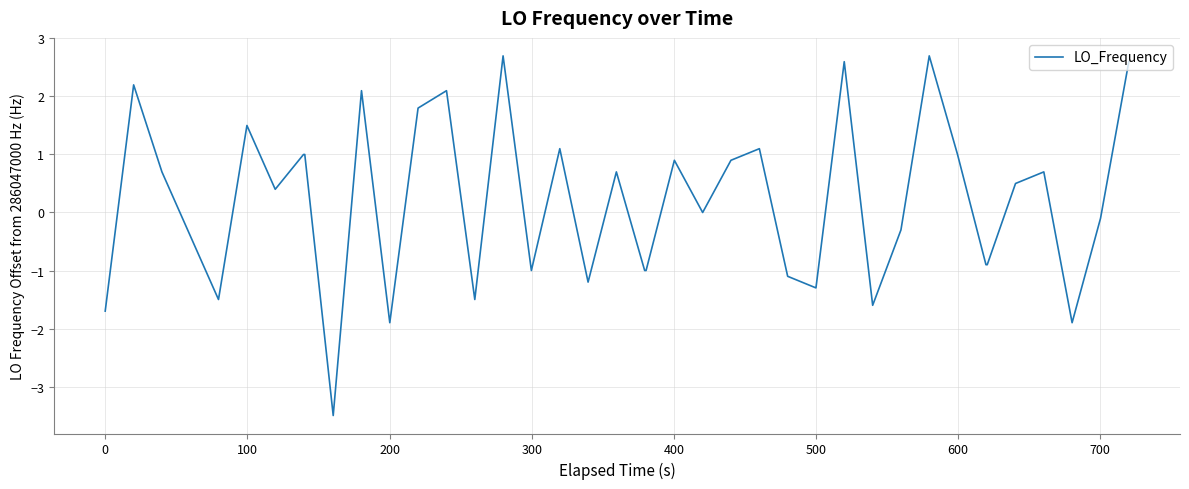

What is the greatest value displayed?

2.7